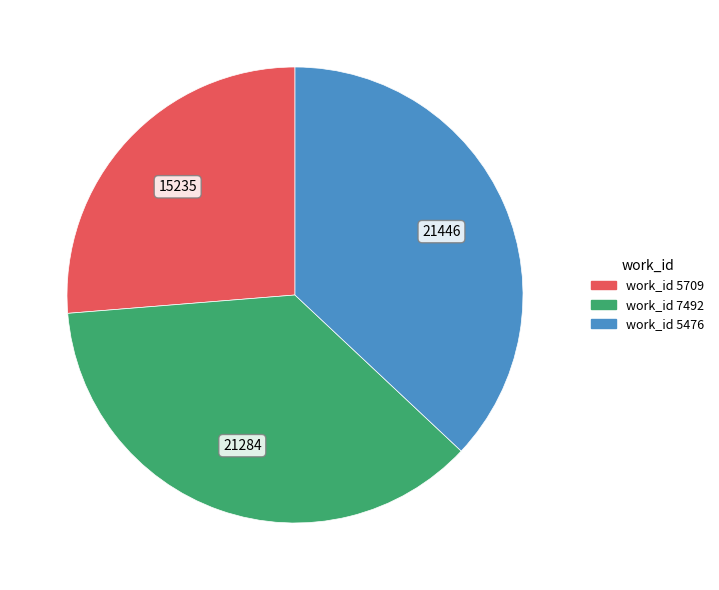

Does any single category account for the majority?

No